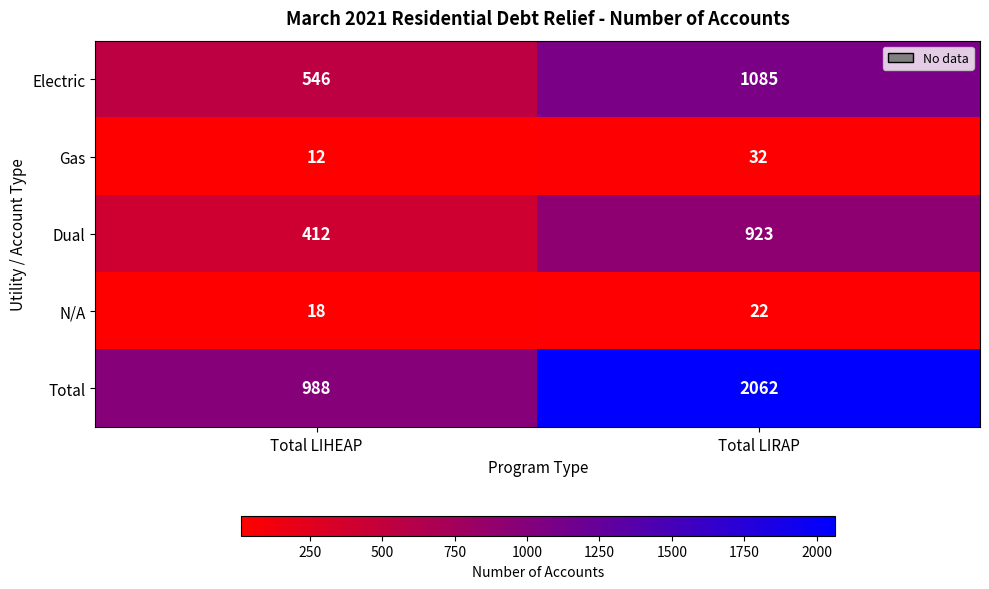

Reading right to left, extract all data points from this chart.

Electric: 1085	546
Gas: 32	12
Dual: 923	412
N/A: 22	18
Total: 2062	988